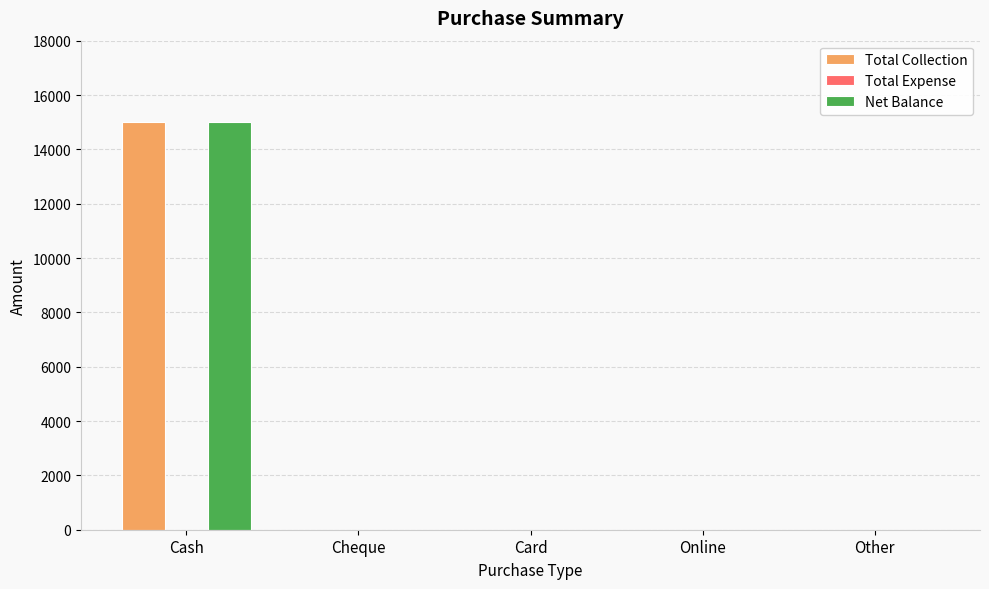

How many groups of bars are there?

5